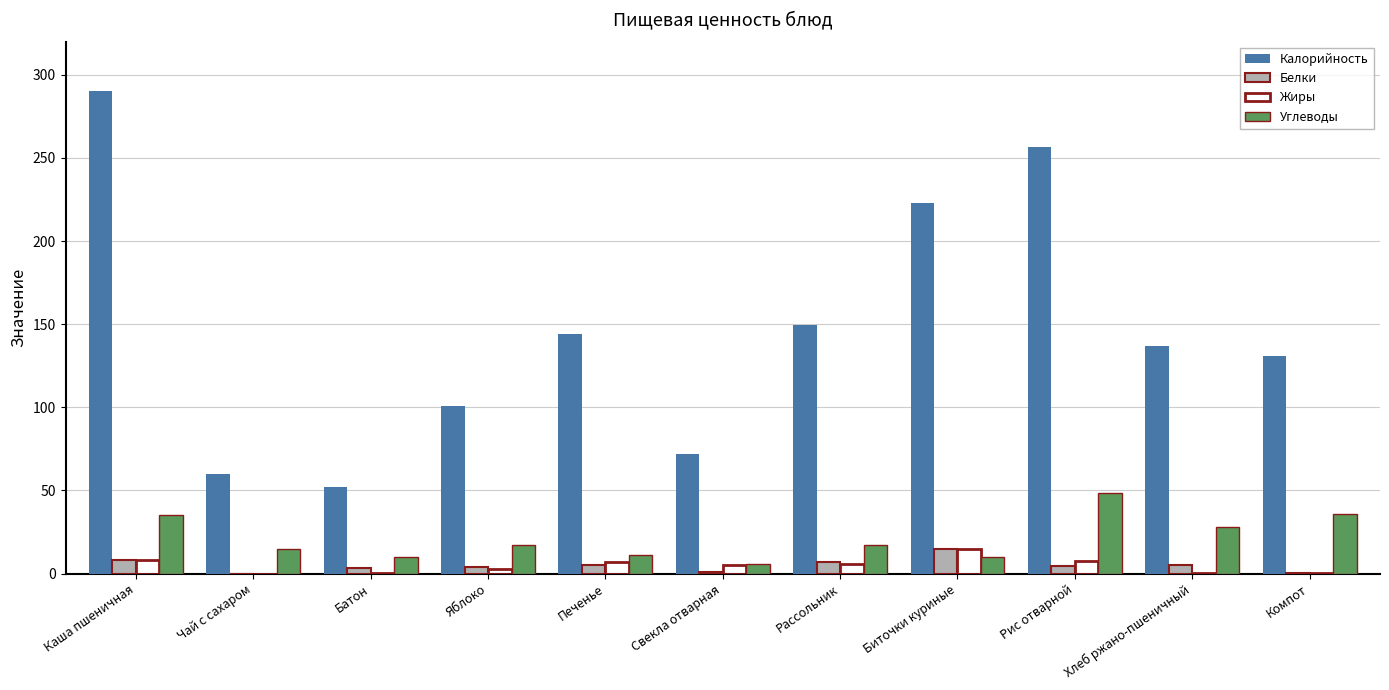

What is the greatest value displayed?

290.0